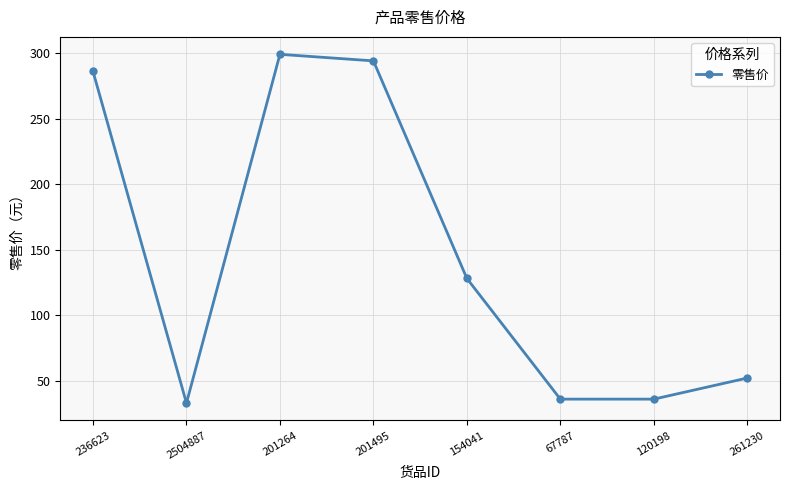

True or false: there are more than 2 points higher than both neighbors.

False